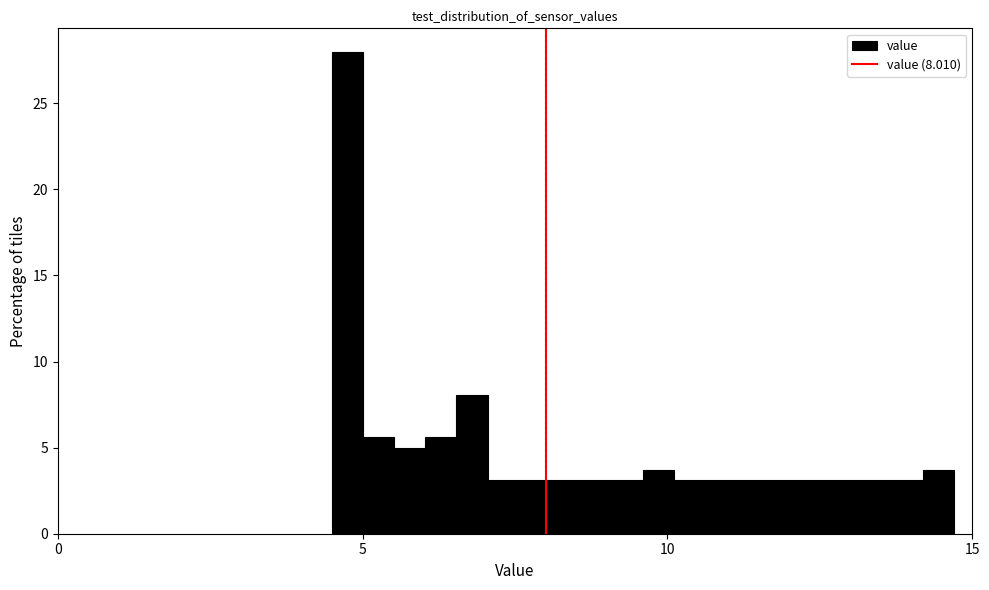

Read against the x-axis, roughly where is the centre of the tallest bar?

5.0